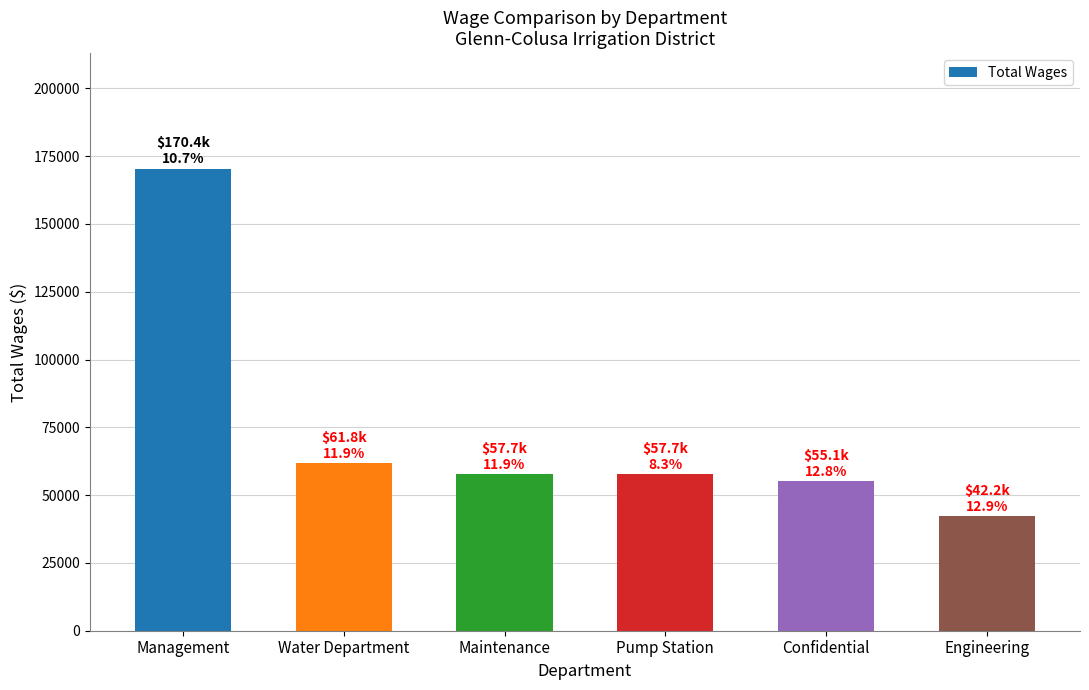

Are the bars grouped side by side (vs. stacked)?

No